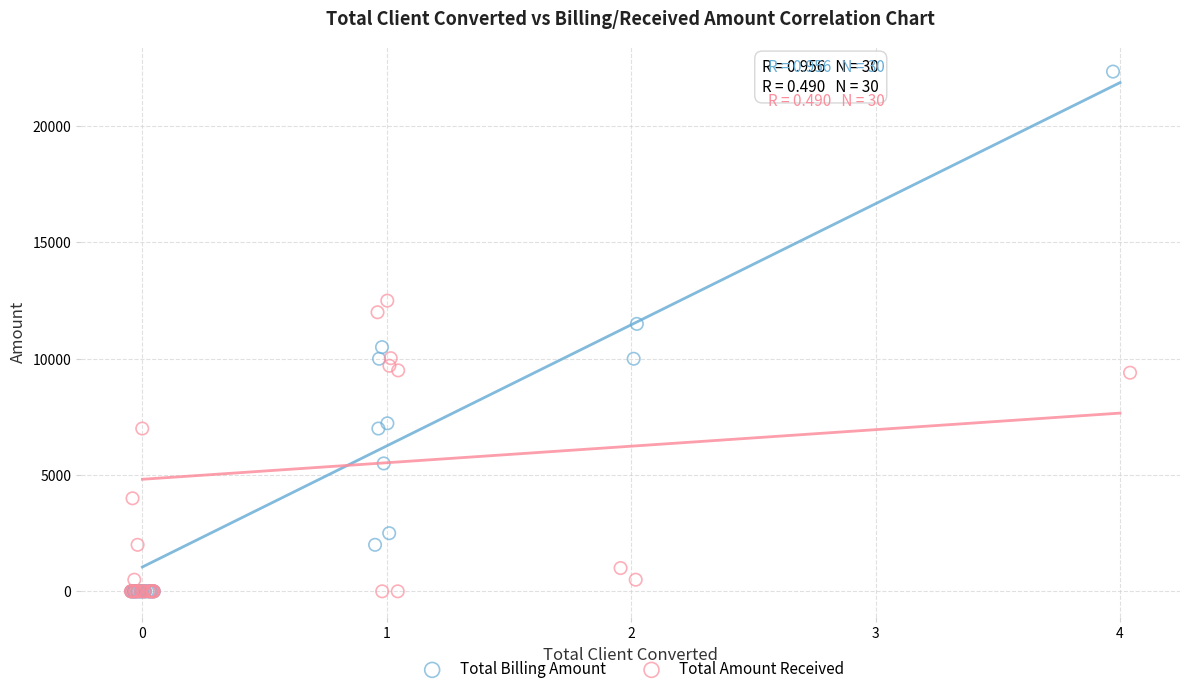

Which series reaches the maximum Y coordinate?

Total Billing Amount